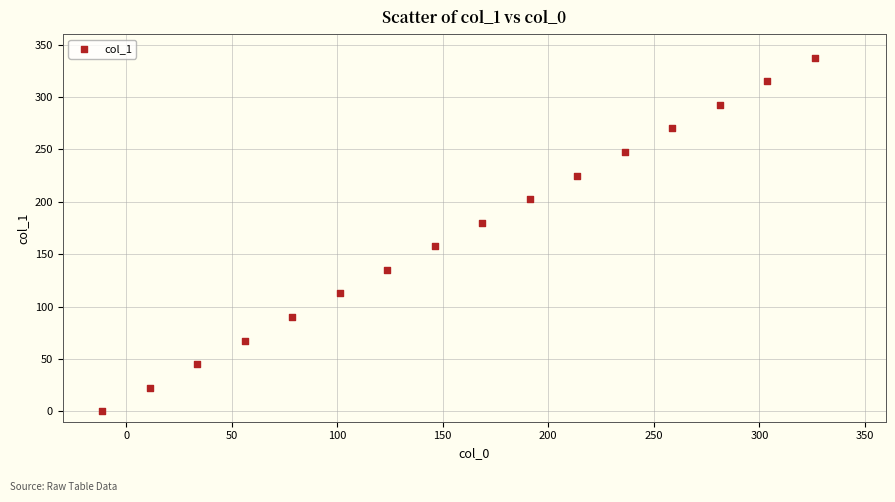

What is the range of X values (max minus min)?

337.5